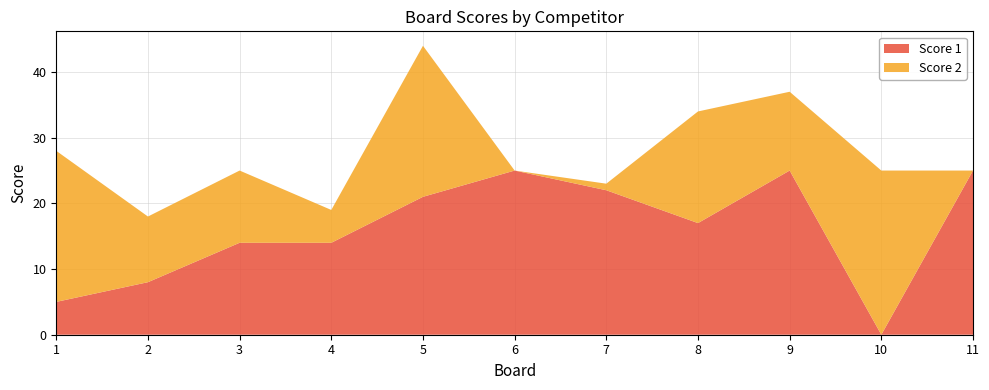

Reading right to left, what are all the values shown in this chart?

Score 1: 11=25	10=0	9=25	8=17	7=22	6=25	5=21	4=14	3=14	2=8	1=5
Score 2: 11=0	10=25	9=12	8=17	7=1	6=0	5=23	4=5	3=11	2=10	1=23